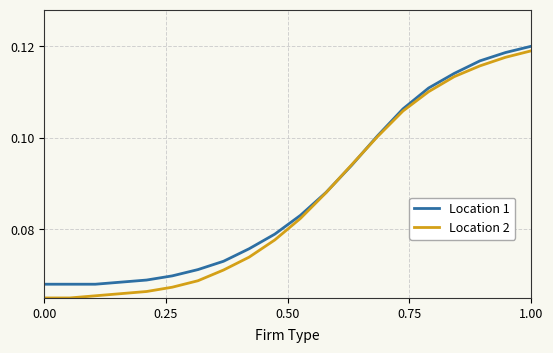

What are all the series names shown in the legend?

Location 1, Location 2